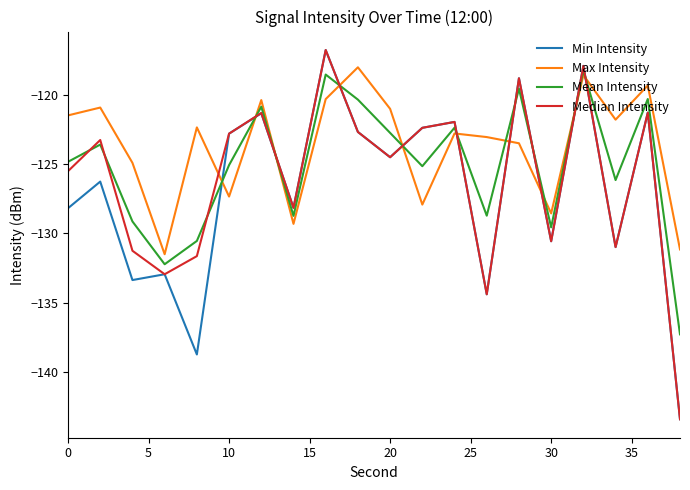

True or false: Max Intensity has more than 1 interior local peaks.

True